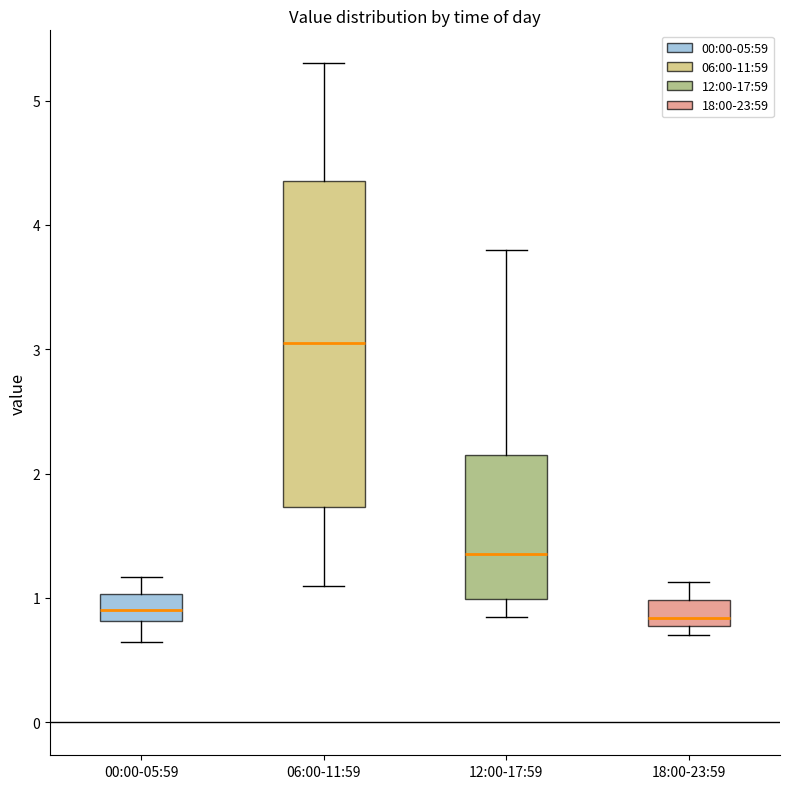

Which box is the tallest, from its lower edge to its upper edge?

06:00-11:59